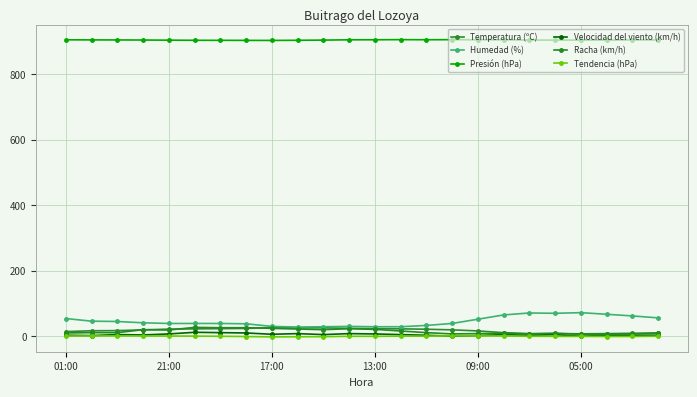

What is the difference between the second highest and second lowest values in the Temperatura (ºC) series?

17.8